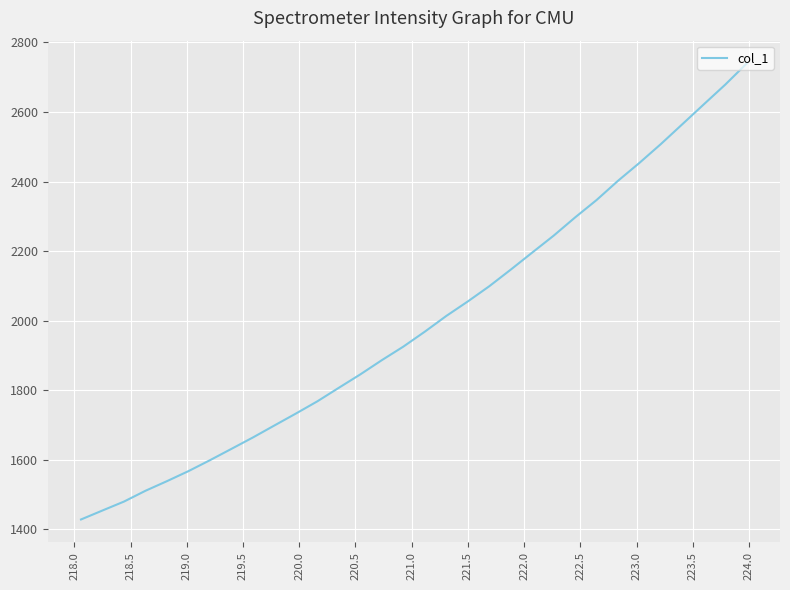

What is the difference between the maximum and minimum values?

1310.9